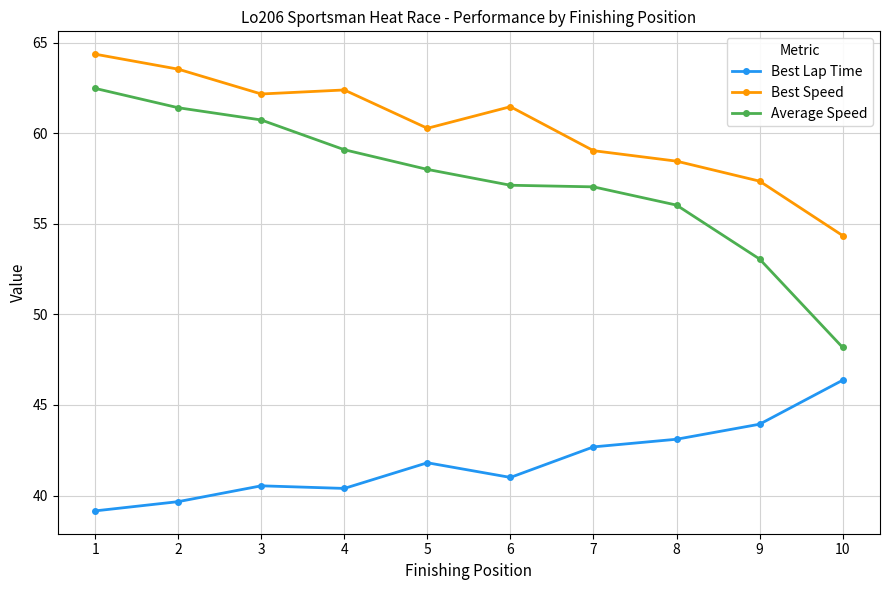

What is the sum of the Best Lap Time values at 4 and 10?

86.8